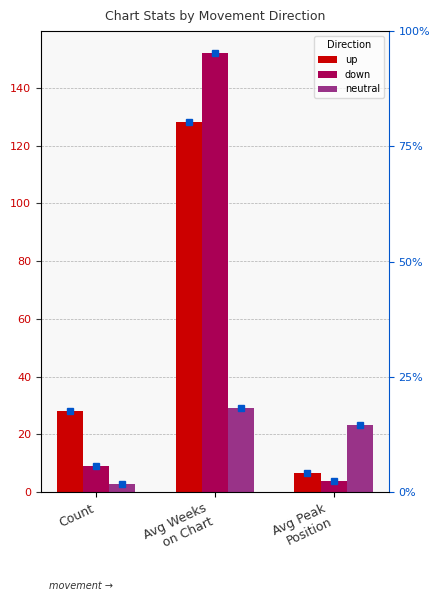

How many data points in up are less than 28?

1